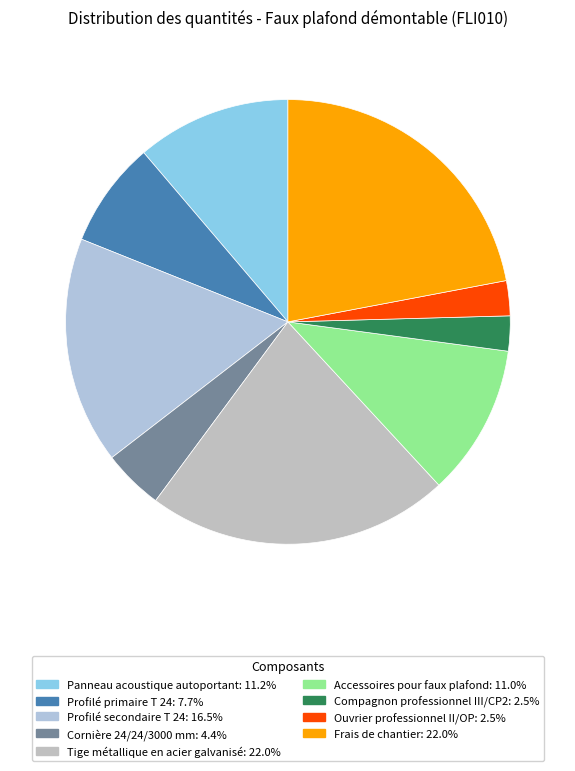

How many slices are in this pie chart?

9